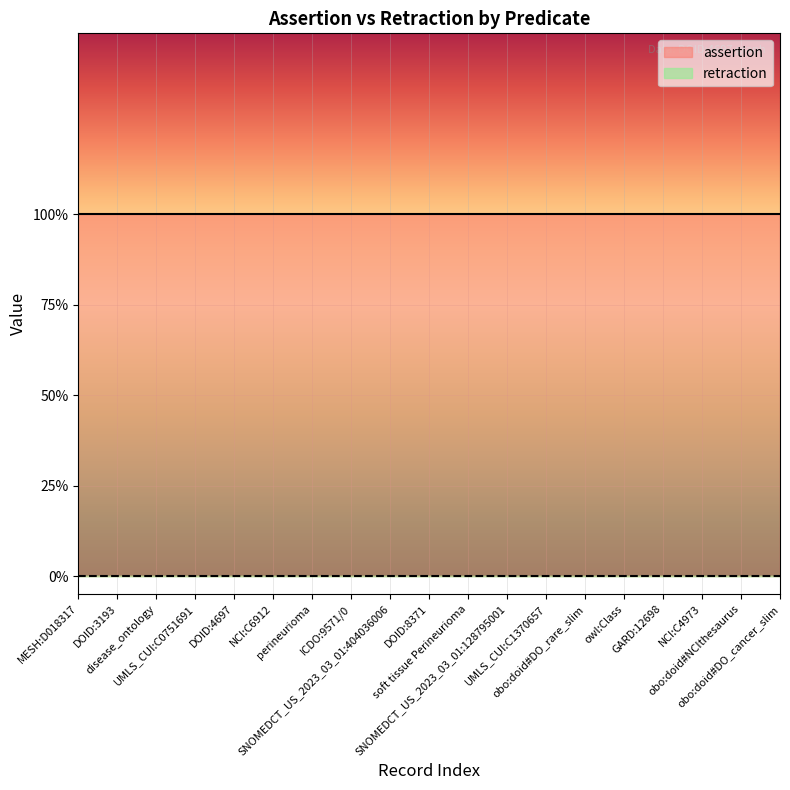

Where is assertion nearest to the value 1?

MESH:D018317